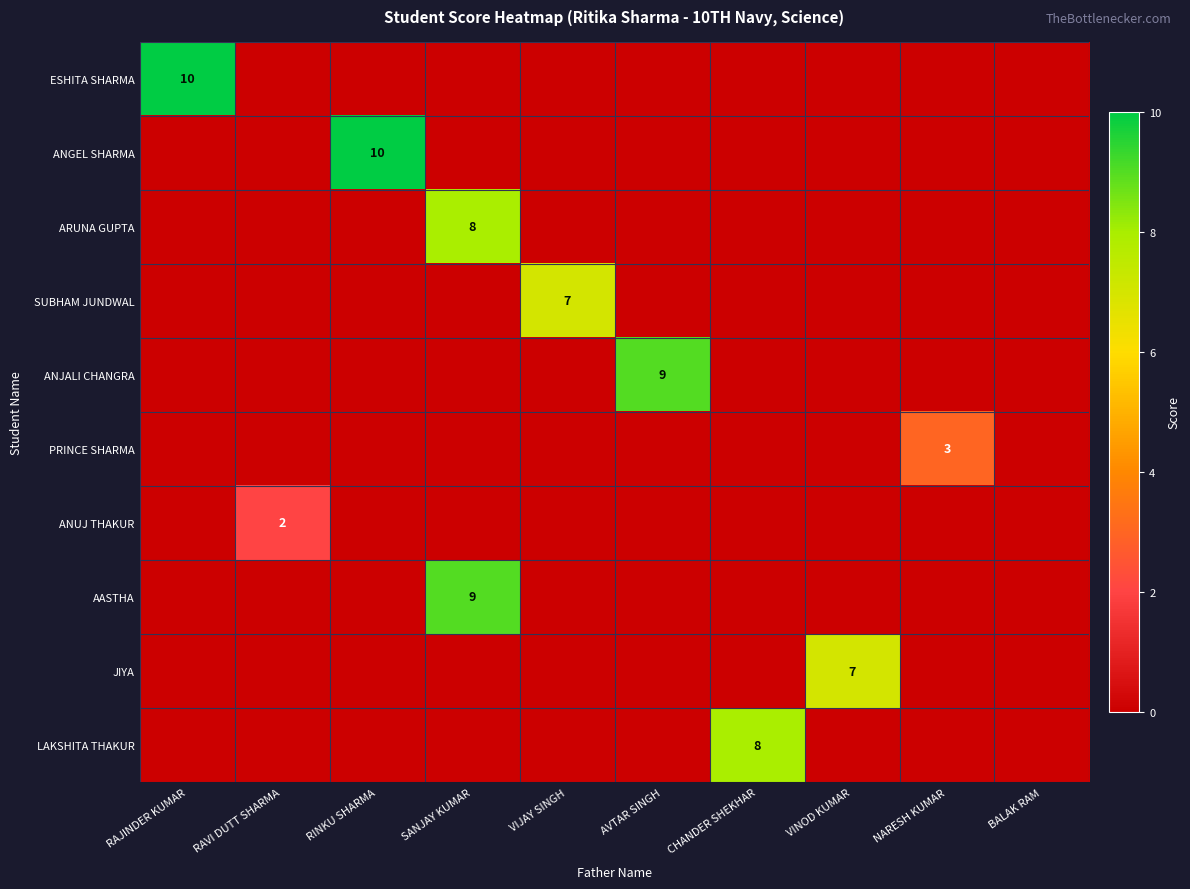

What is the difference between the highest and lowest values at VINOD KUMAR?

7